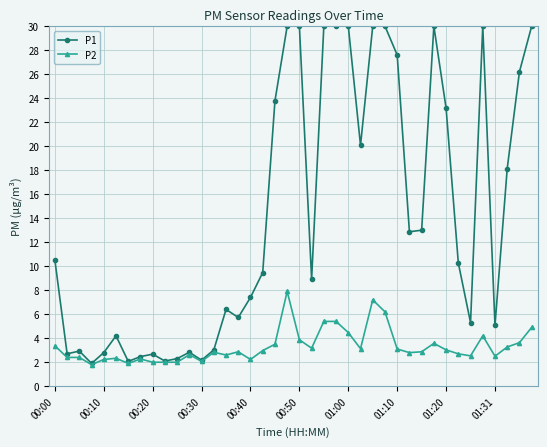

How many lines are shown in the chart?

2